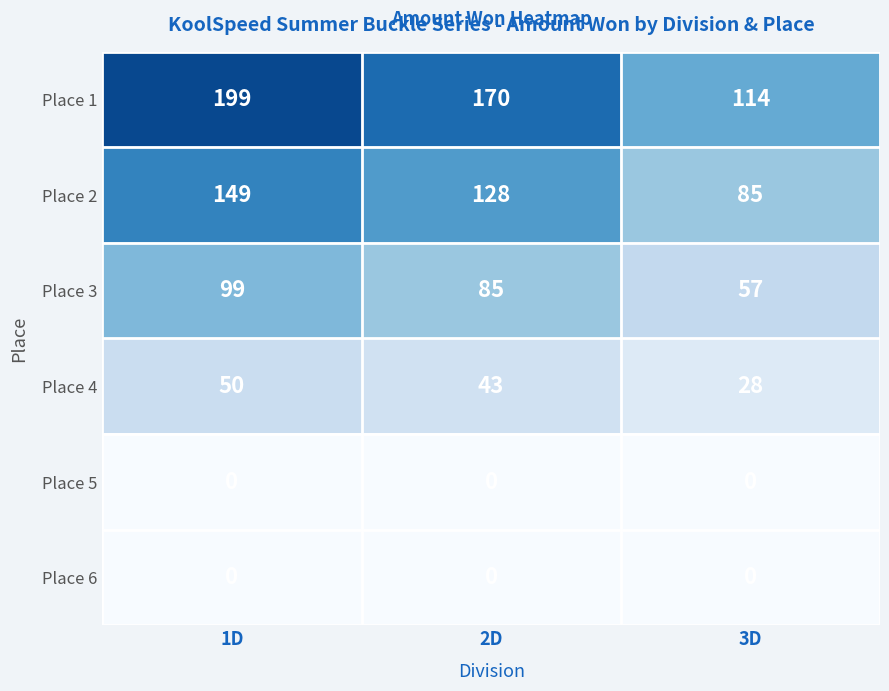

Rank the categories by Place 3 value from lowest to highest.

3D, 2D, 1D